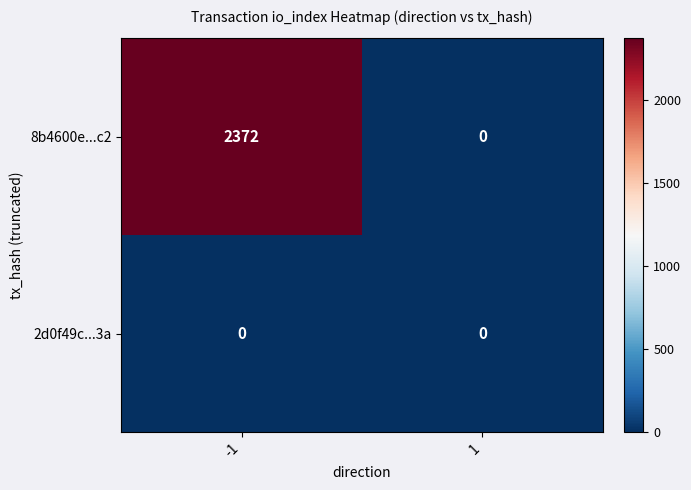

What is the difference between the maximum and minimum values in the 8b4600e...c2 series?

2372